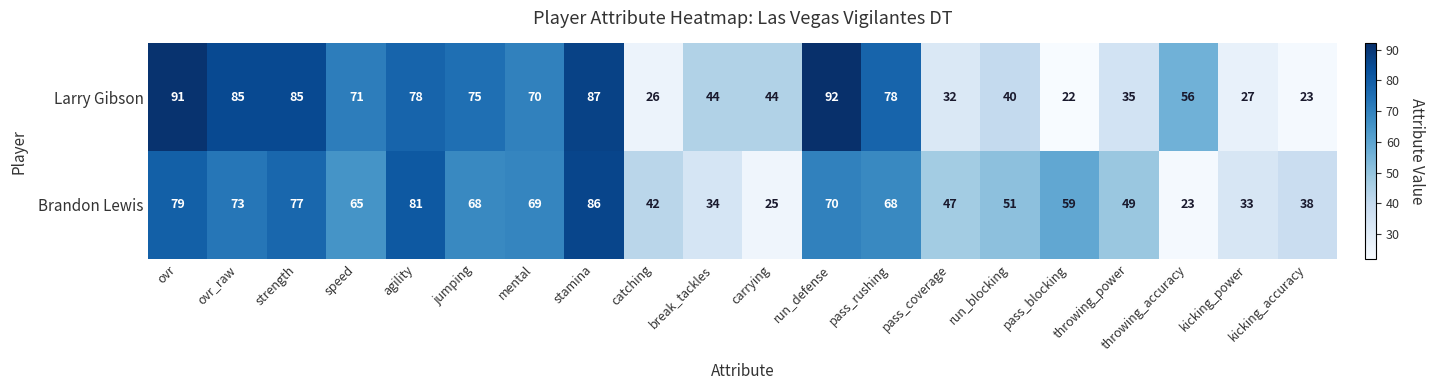

List the series in order of their overall mean, highest first.

Larry Gibson, Brandon Lewis